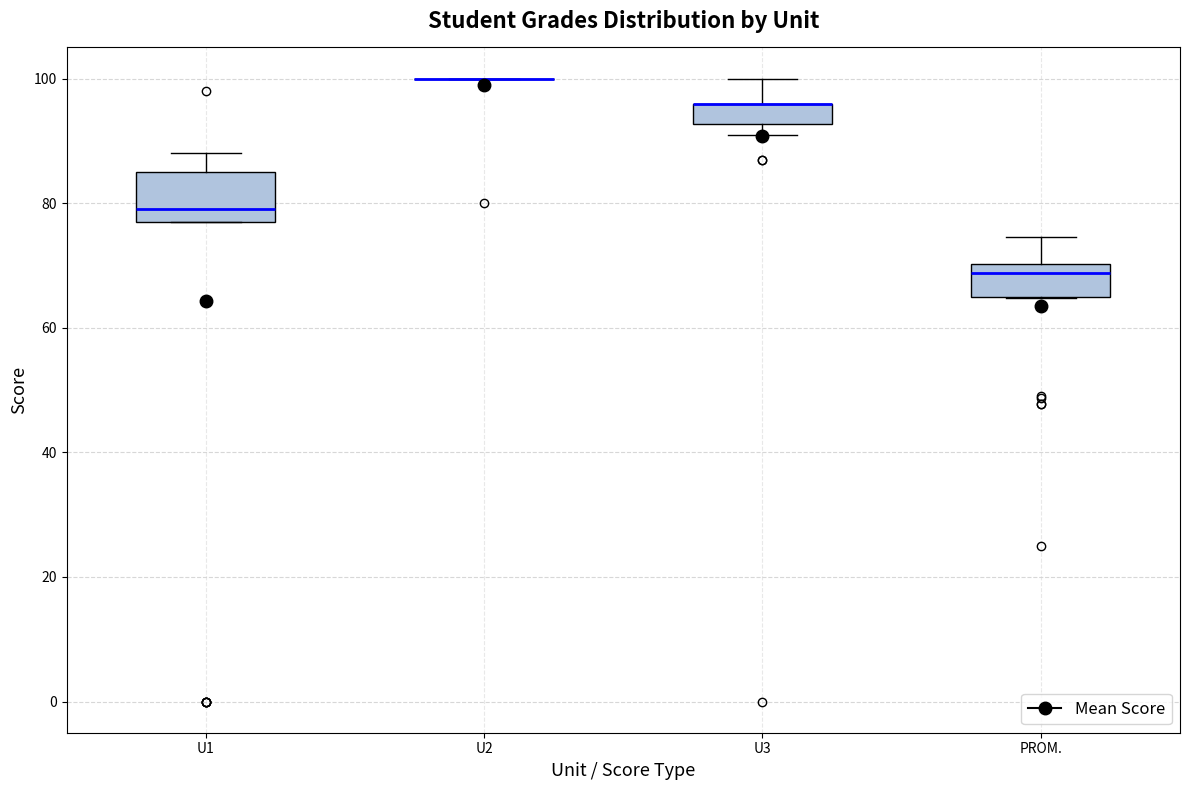

Reading left to right, transcribe this box plot: for each box, give where its median line is, the range the box spans, and where its two whiskers end, as read against the y-axis. The values are not printed on the chart, so give them approximately, as read against the axis.

U1: median 80, box 78 to 86, whiskers 78 to 88
U2: box collapsed to a line at 100, whiskers 100 to 100
U3: median 96 (drawn on the box's upper edge), box 92 to 96, whiskers 92 (below the box's lower edge) to 100
PROM.: median 68, box 66 to 70, whiskers 64 to 74